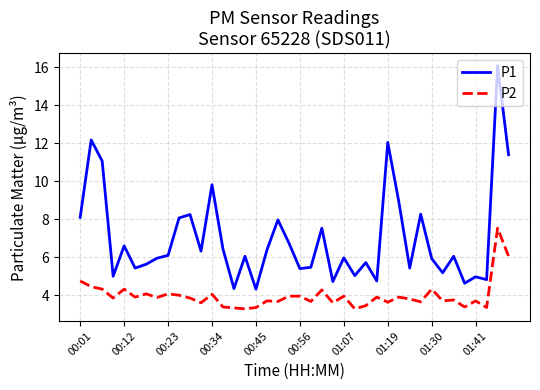

Rank the series by their average value, from lowest to highest.

P2, P1